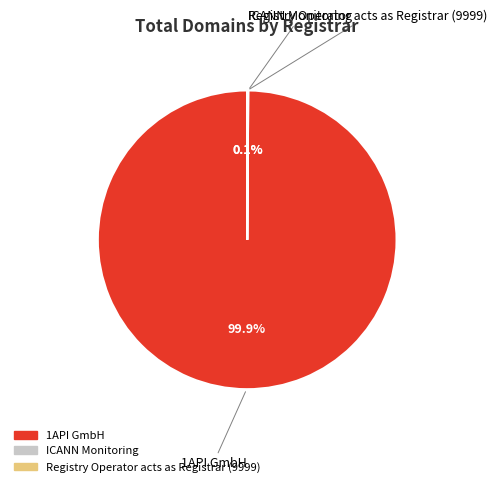

Does 1API GmbH represent more than half of the total?

Yes